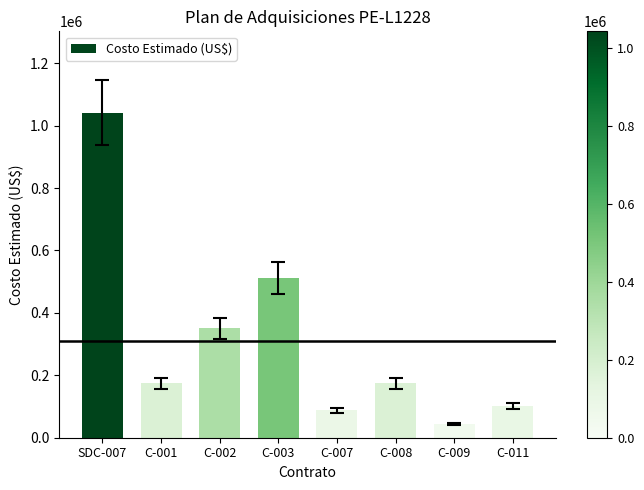

Which category has the lowest value across all series?

C-009